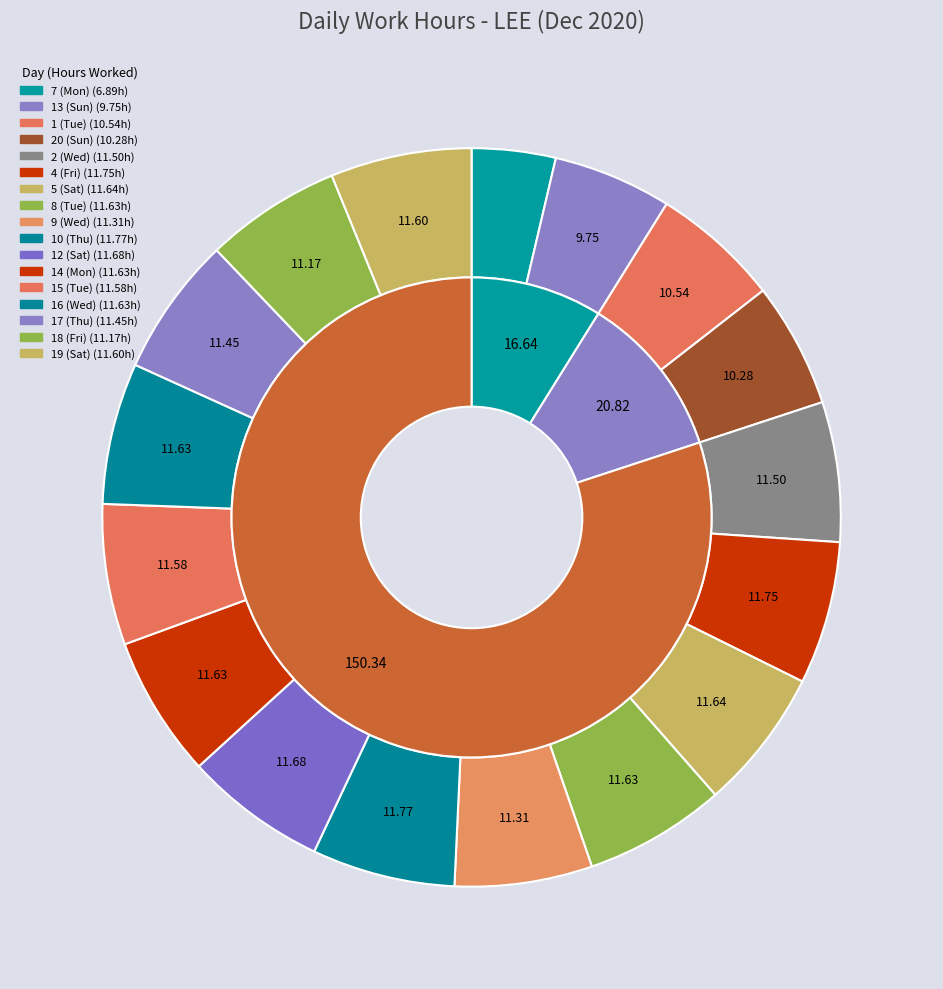

Which slice is the smallest?

7 (Mon)